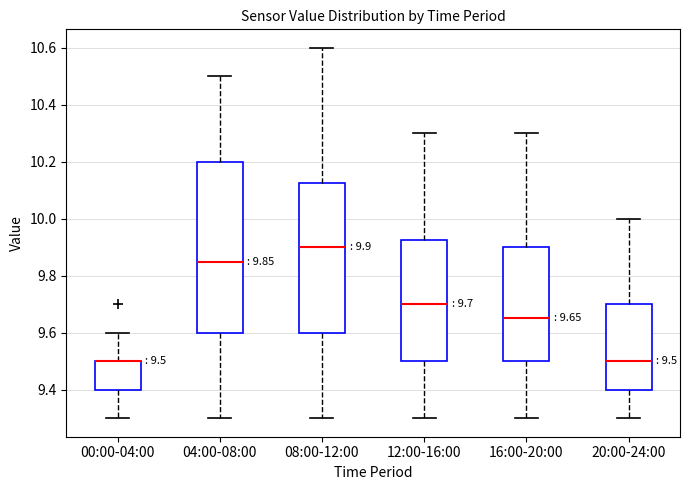

Which box is the tallest, from its lower edge to its upper edge?

04:00-08:00